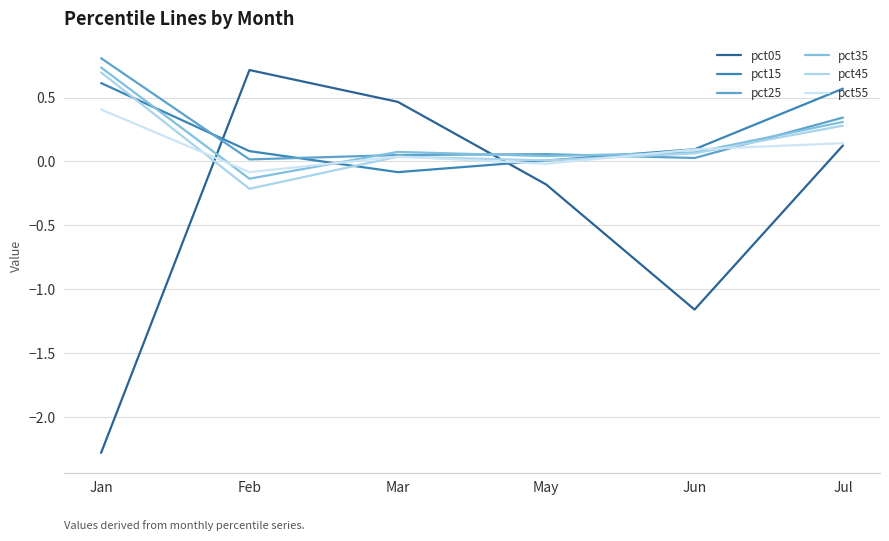

What is the difference between the second highest and minimum values in the pct55 series?

0.2